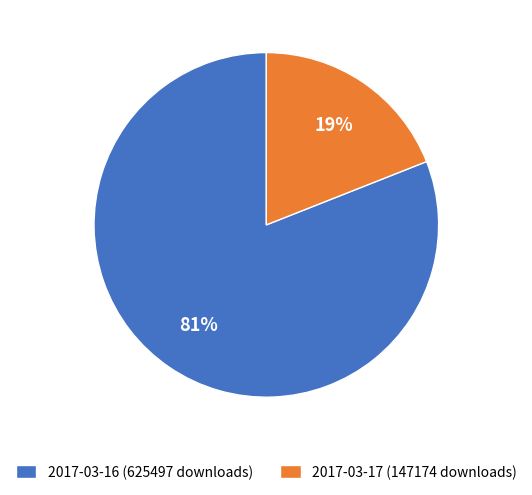

To the nearest percent, what percentage of the pie is 2017-03-17 (147174 downloads)?

19%